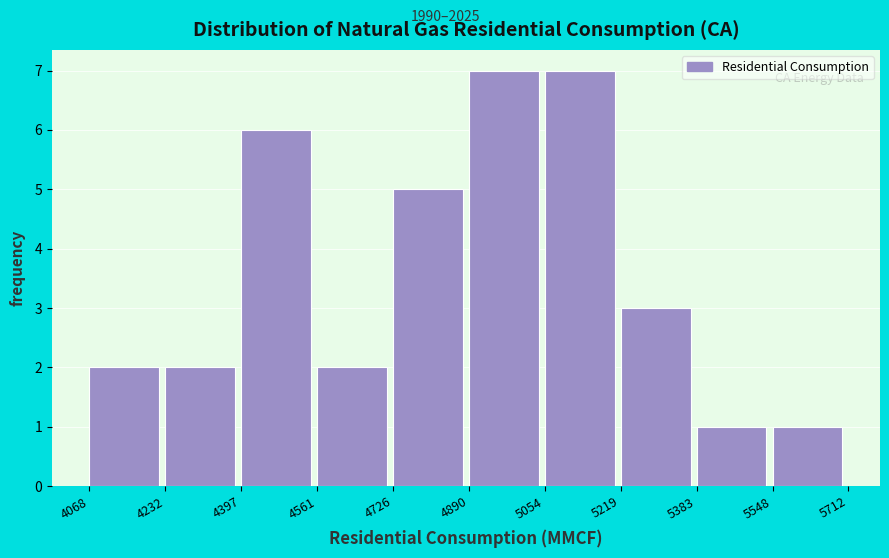

Reading left to right, list every bar in this chart as the range it spans on the x-axis followed by its height. The values are not printed on the chart, so give them approximately, as read against the axis.

4068 to 4232: 2
4232 to 4397: 2
4397 to 4561: 6
4561 to 4726: 2
4726 to 4890: 5
4890 to 5054: 7
5054 to 5219: 7
5219 to 5383: 3
5383 to 5548: 1
5548 to 5712: 1